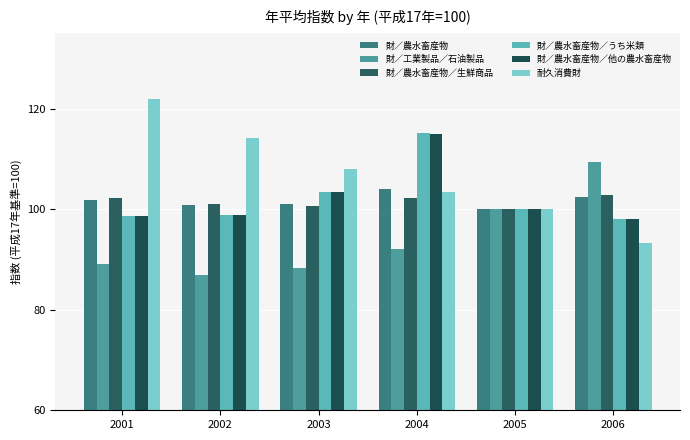

At how many categories does at least one series exceed 120?

1